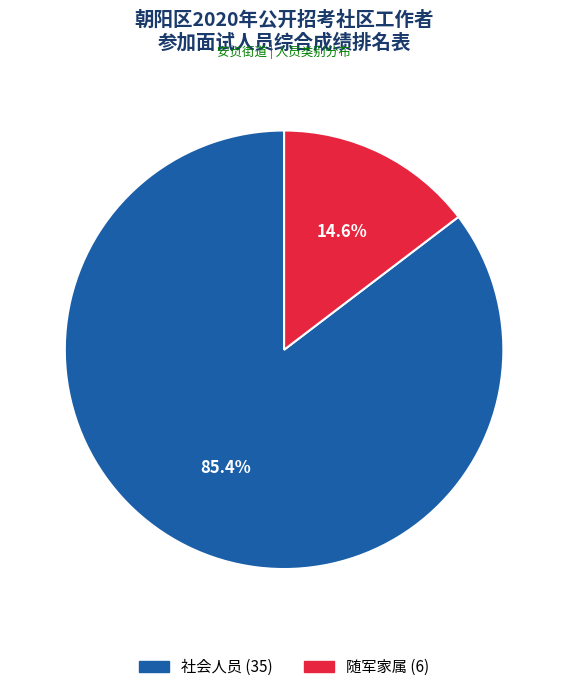

Is the sum of 社会人员 and 随军家属 greater than half?

Yes